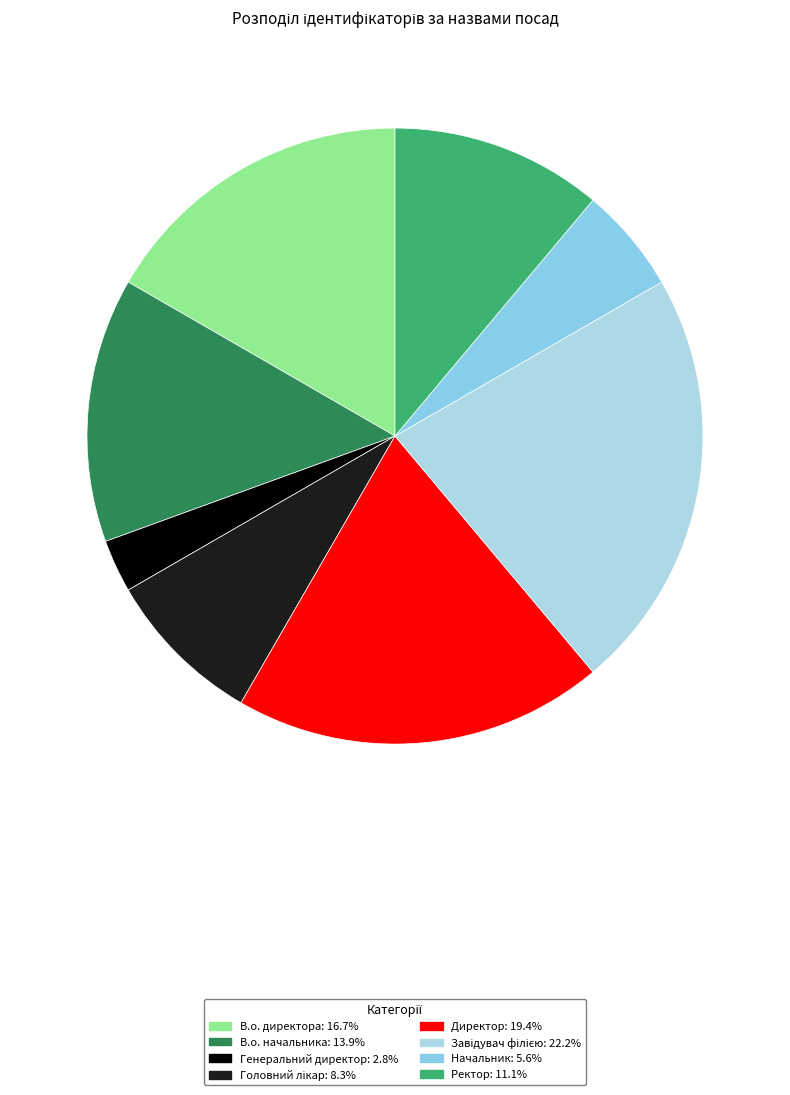

To the nearest percent, what is the average slice percentage?

12%